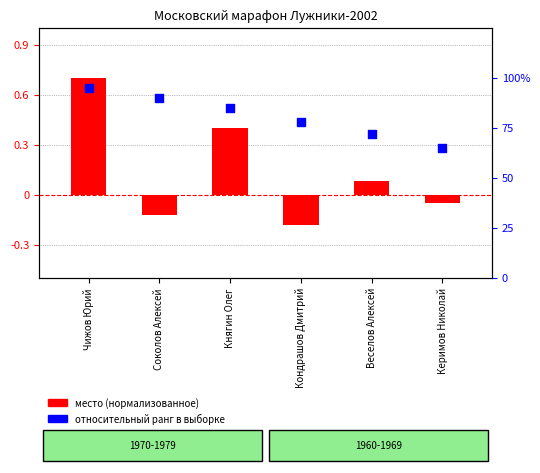

What are all the series names shown in the legend?

место (нормализованное), относительный ранг